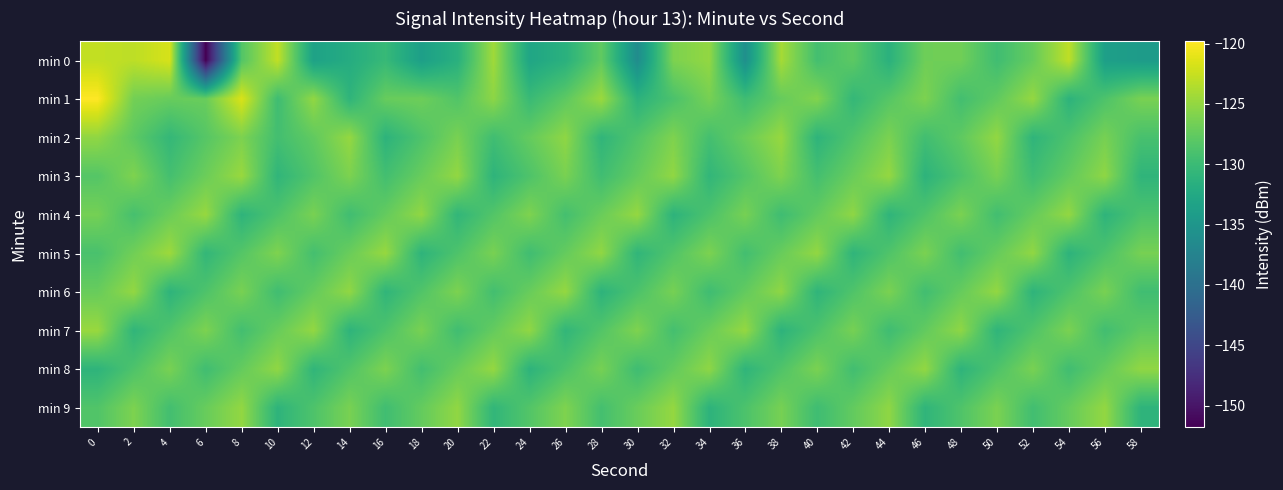

Reading left to right, extract all data points from this chart.

min 0: 0=-122.8	2=-123.0	4=-121.8	6=-151.8	8=-128.4	10=-122.9	12=-133.4	14=-132.0	16=-130.3	18=-133.8	20=-131.5	22=-124.4	24=-132.9	26=-131.4	28=-127.6	30=-136.3	32=-126.1	34=-125.0	36=-135.8	38=-124.1	40=-129.3	42=-127.8	44=-131.4	46=-126.8	48=-126.8	50=-129.6	52=-127.3	54=-123.0	56=-133.8	58=-134.2
min 1: 0=-119.8	2=-126.6	4=-127.2	6=-127.2	8=-121.6	10=-129.7	12=-125.0	14=-130.9	16=-127.2	18=-126.9	20=-128.5	22=-125.3	24=-130.1	26=-127.8	28=-124.6	30=-131.2	32=-128.9	34=-126.4	36=-129.7	38=-127.3	40=-125.8	42=-130.5	44=-128.2	46=-126.1	48=-129.4	50=-127.6	52=-124.9	54=-131.1	56=-128.7	58=-126.3
min 2: 0=-125.1	2=-127.8	4=-130.5	6=-128.2	8=-126.1	10=-129.4	12=-127.6	14=-124.9	16=-131.1	18=-128.7	20=-126.3	22=-129.6	24=-127.4	26=-125.2	28=-130.8	30=-128.5	32=-126.0	34=-129.3	36=-127.1	38=-124.8	40=-131.0	42=-128.6	44=-126.2	46=-129.5	48=-127.7	50=-125.0	52=-130.9	54=-128.8	56=-126.4	58=-129.1
min 3: 0=-128.3	2=-126.0	4=-129.3	6=-127.0	8=-124.7	10=-130.8	12=-128.5	14=-126.1	16=-129.4	18=-127.2	20=-125.0	22=-131.0	24=-128.7	26=-126.3	28=-129.6	30=-127.4	32=-125.1	34=-130.7	36=-128.4	38=-126.0	40=-129.3	42=-127.1	44=-124.9	46=-131.1	48=-128.8	50=-126.4	52=-129.7	54=-127.5	56=-125.2	58=-130.9
min 4: 0=-126.5	2=-129.2	4=-127.0	6=-124.8	8=-131.0	10=-128.7	12=-126.3	14=-129.6	16=-127.4	18=-125.1	20=-130.7	22=-128.4	24=-126.0	26=-129.3	28=-127.1	30=-124.9	32=-131.1	34=-128.8	36=-126.4	38=-129.7	40=-127.5	42=-125.2	44=-130.9	46=-128.6	48=-126.2	50=-129.5	52=-127.3	54=-125.0	56=-131.0	58=-128.8
min 5: 0=-129.0	2=-126.7	4=-124.5	6=-130.6	8=-128.3	10=-126.0	12=-129.3	14=-127.1	16=-124.8	18=-131.0	20=-128.7	22=-126.3	24=-129.6	26=-127.4	28=-125.1	30=-130.8	32=-128.5	34=-126.1	36=-129.4	38=-127.2	40=-125.0	42=-130.9	44=-128.6	46=-126.2	48=-129.5	50=-127.3	52=-125.1	54=-131.1	56=-128.8	58=-126.4
min 6: 0=-127.2	2=-125.0	4=-131.0	6=-128.7	8=-126.3	10=-129.6	12=-127.4	14=-125.1	16=-130.8	18=-128.5	20=-126.1	22=-129.4	24=-127.2	26=-124.9	28=-131.1	30=-128.8	32=-126.4	34=-129.7	36=-127.5	38=-125.2	40=-130.9	42=-128.6	44=-126.2	46=-129.5	48=-127.3	50=-125.0	52=-131.0	54=-128.7	56=-126.3	58=-129.6
min 7: 0=-124.7	2=-130.8	4=-128.5	6=-126.1	8=-129.4	10=-127.2	12=-125.0	14=-131.0	16=-128.7	18=-126.3	20=-129.6	22=-127.4	24=-125.1	26=-130.7	28=-128.4	30=-126.0	32=-129.3	34=-127.1	36=-124.9	38=-131.1	40=-128.8	42=-126.4	44=-129.7	46=-127.5	48=-125.2	50=-130.9	52=-128.6	54=-126.2	56=-129.5	58=-127.7
min 8: 0=-131.0	2=-128.7	4=-126.3	6=-129.6	8=-127.4	10=-125.1	12=-130.8	14=-128.5	16=-126.1	18=-129.4	20=-127.2	22=-124.9	24=-131.1	26=-128.8	28=-126.4	30=-129.7	32=-127.5	34=-125.2	36=-130.9	38=-128.6	40=-126.2	42=-129.5	44=-127.3	46=-125.0	48=-131.0	50=-128.7	52=-126.3	54=-129.6	56=-127.4	58=-125.1
min 9: 0=-128.5	2=-126.1	4=-129.4	6=-127.2	8=-125.0	10=-131.0	12=-128.7	14=-126.3	16=-129.6	18=-127.4	20=-125.1	22=-130.7	24=-128.4	26=-126.0	28=-129.3	30=-127.1	32=-124.9	34=-131.1	36=-128.8	38=-126.4	40=-129.7	42=-127.5	44=-125.2	46=-130.9	48=-128.6	50=-126.2	52=-129.5	54=-127.3	56=-125.0	58=-131.0